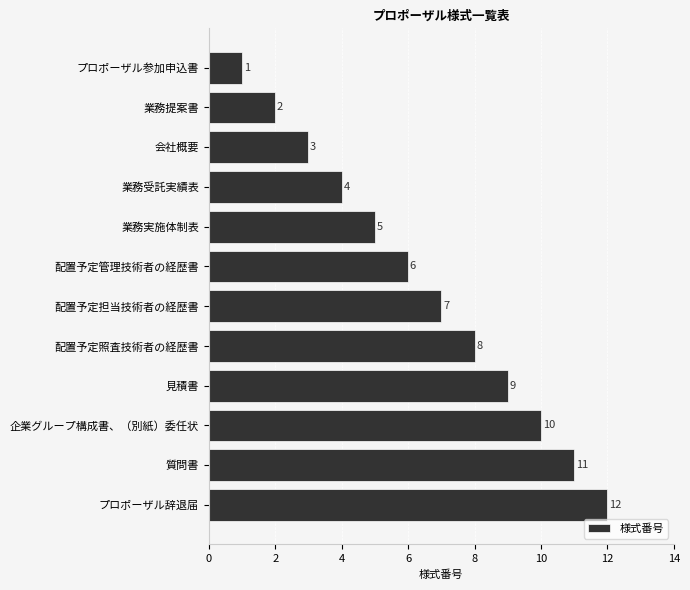

What position from the top is 業務受託実績表?

4